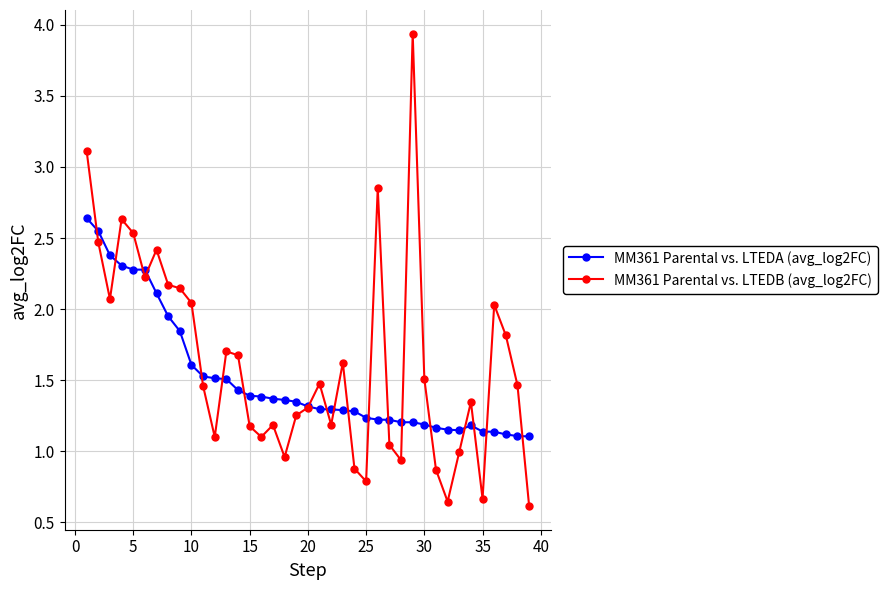

How many intersections are there between MM361 Parental vs. LTEDA (avg_log2FC) and MM361 Parental vs. LTEDB (avg_log2FC)?

19